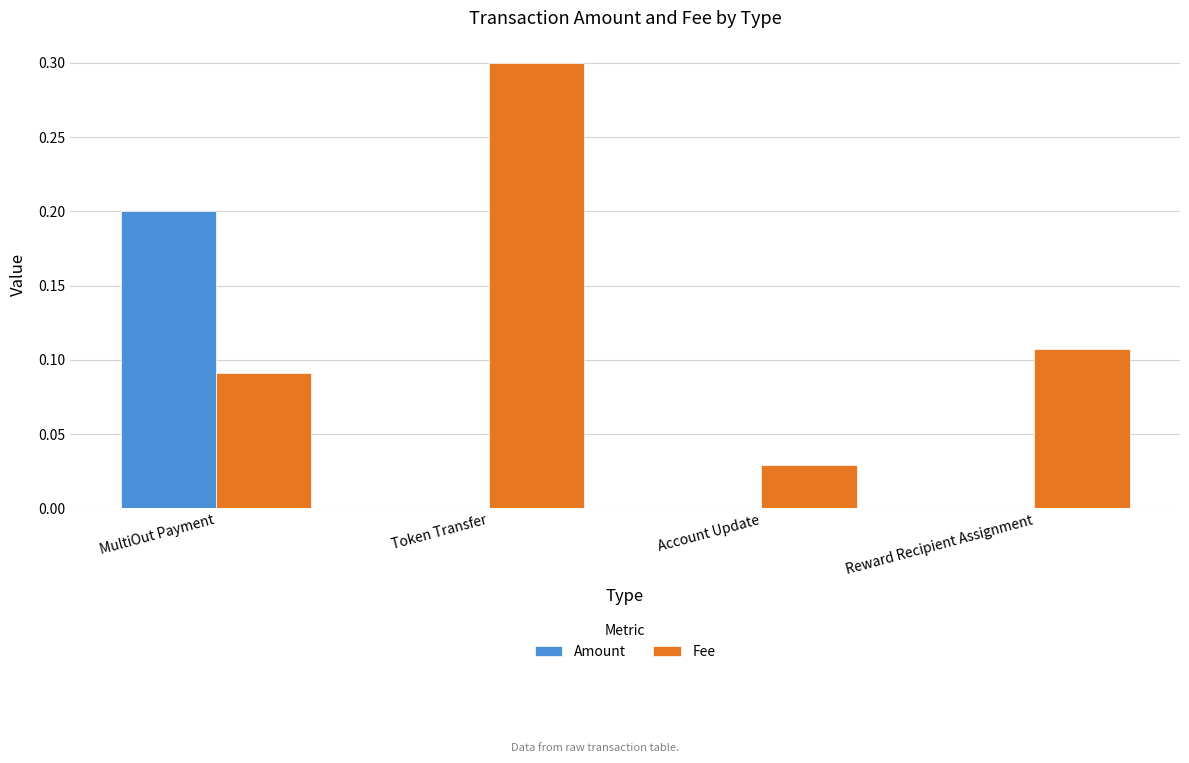

Does the chart contain stacked bars?

No